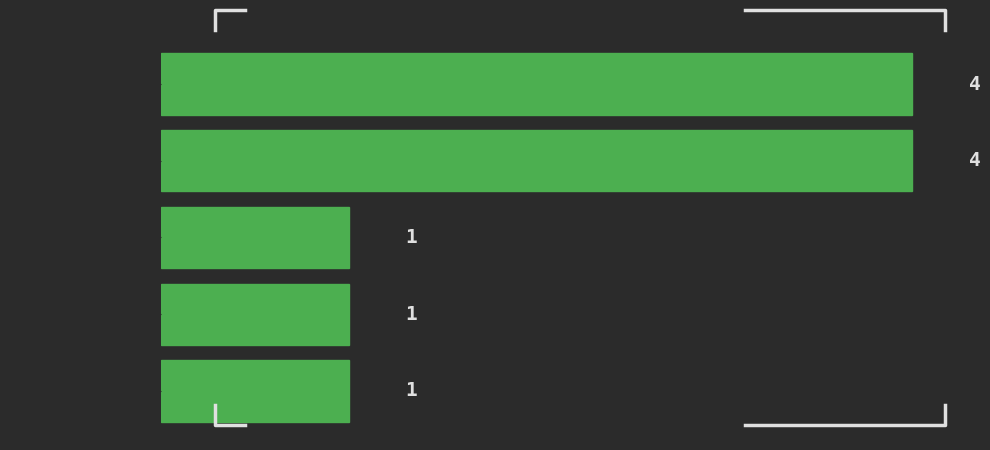

Reading top to bottom, transcribe all the data shown in this chart.

[0.0,  10.0)=4	[10.0,  20.0)=4	[20.0,  30.0)=1	[30.0,  40.0)=1	[60.0,  70.0)=1